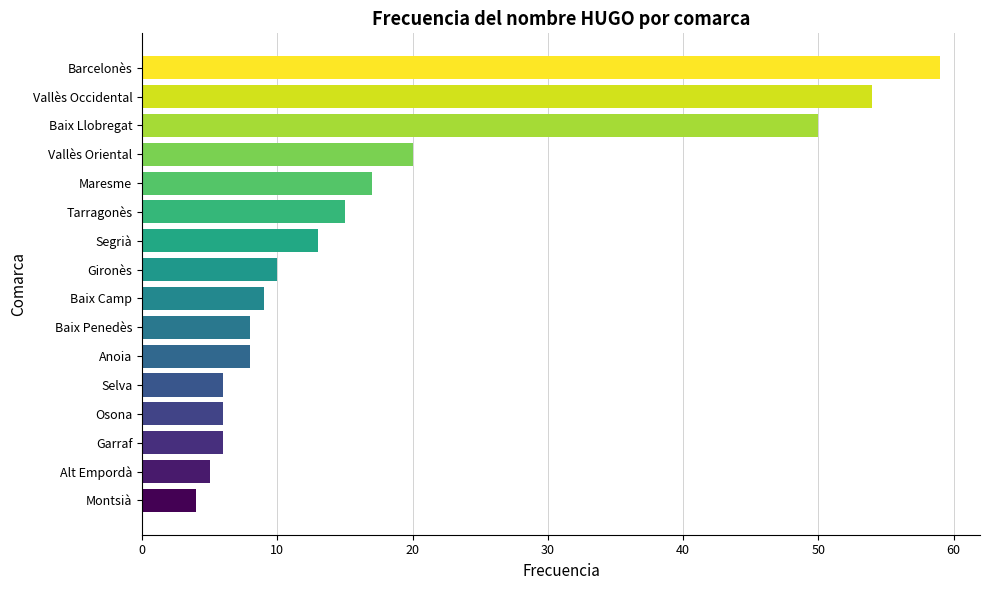

Which has a higher value, Barcelonès or Segrià?

Barcelonès